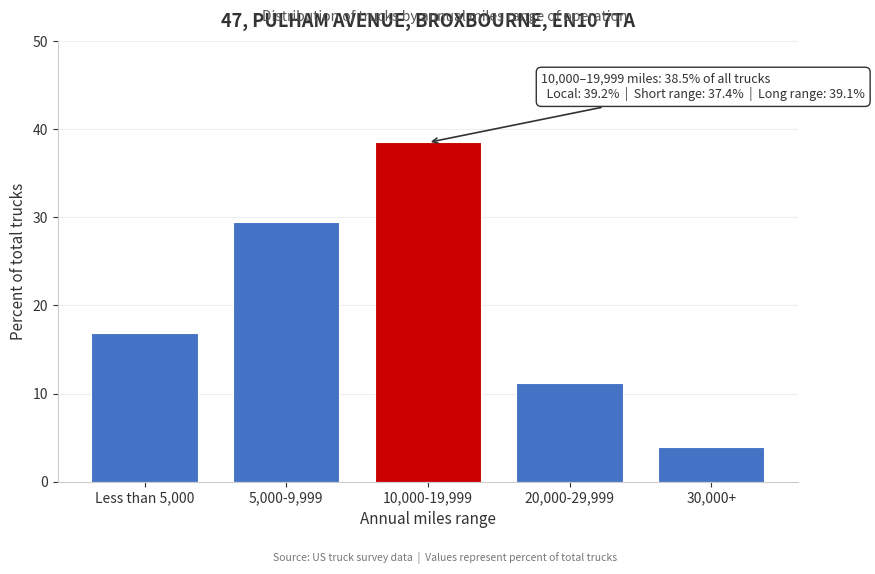

Reading right to left, extract all data points from this chart.

3.9	11.2	38.5	29.5	16.9